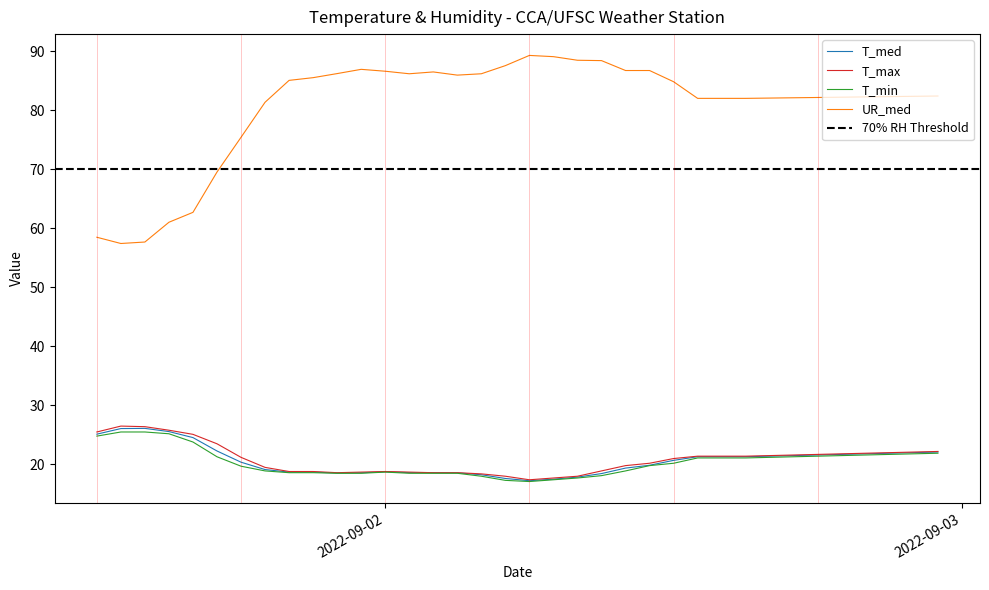

True or false: UR_med and T_max cross at least once.

False